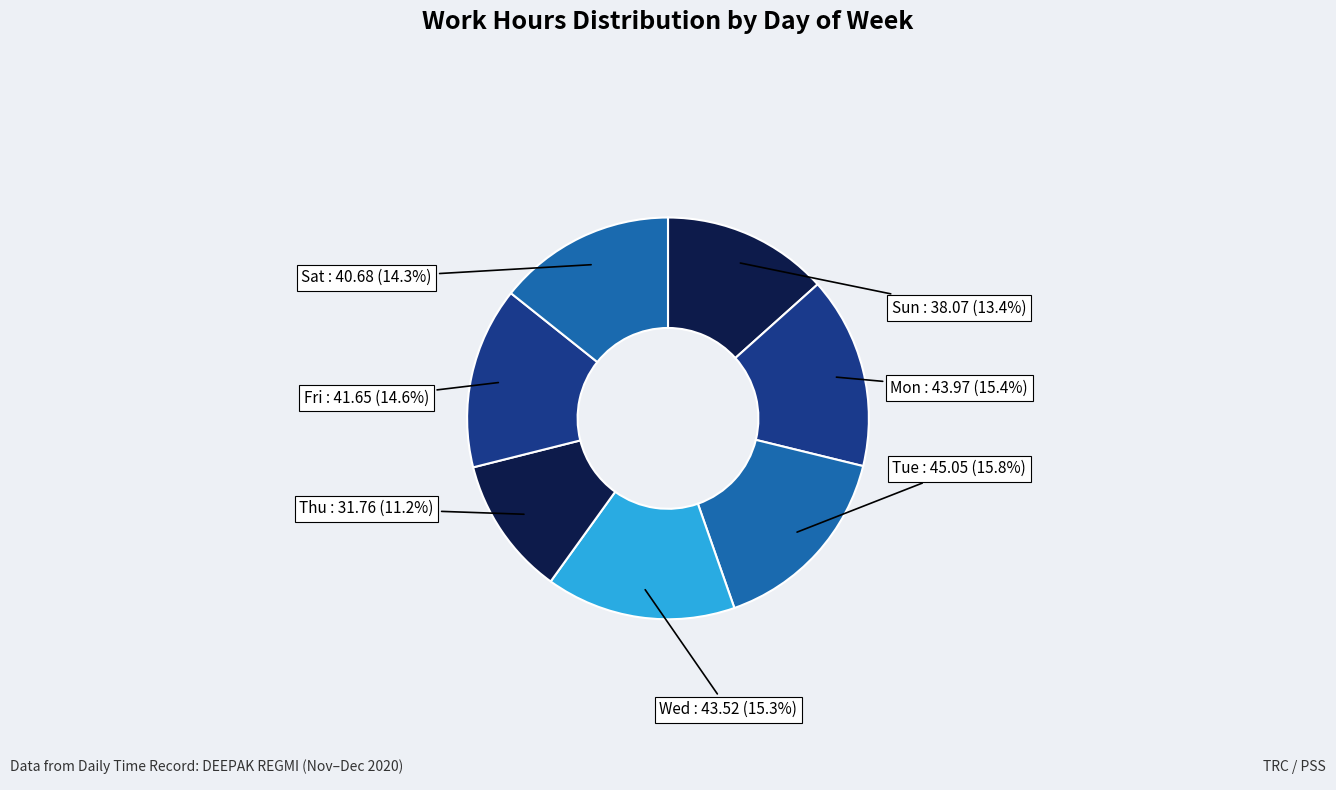

How many slices are in this pie chart?

7